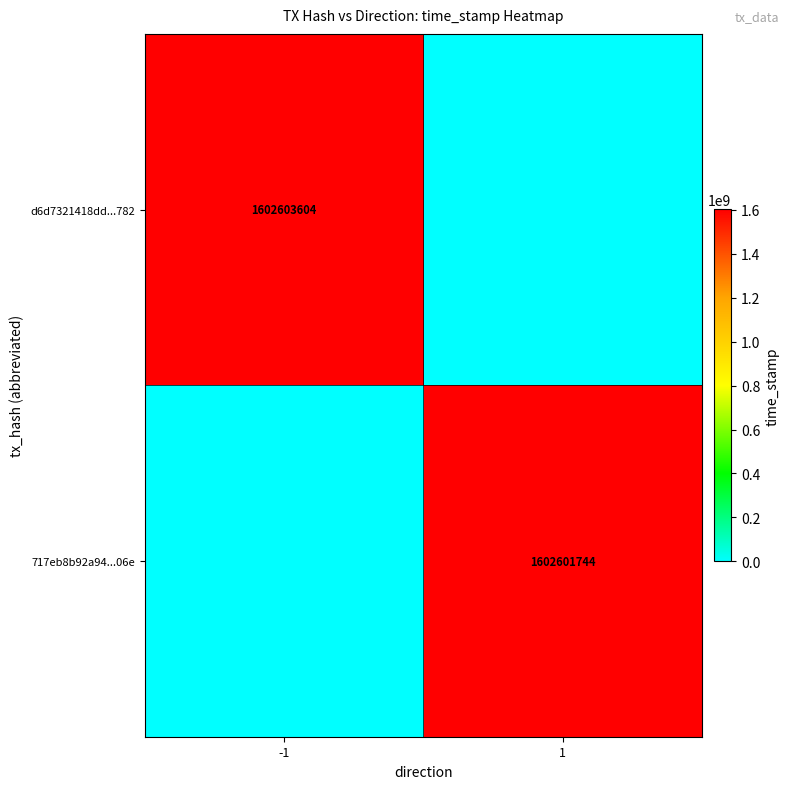

What is the total value across all series at -1?

1602603604